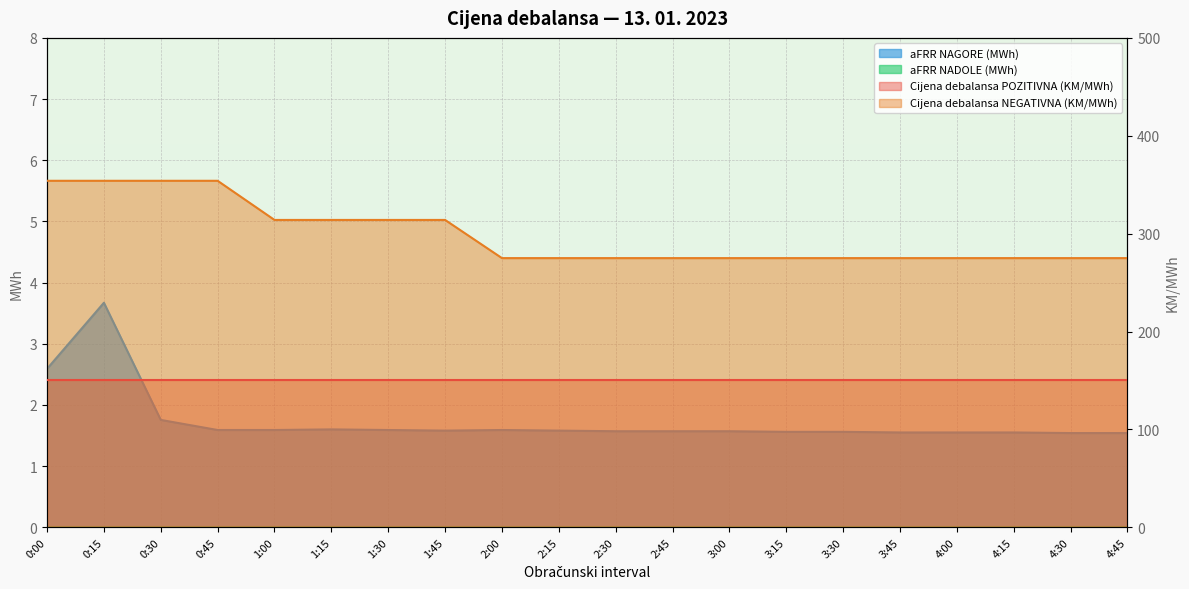

How many interior local peaks does the aFRR NAGORE (MWh) series have?

3